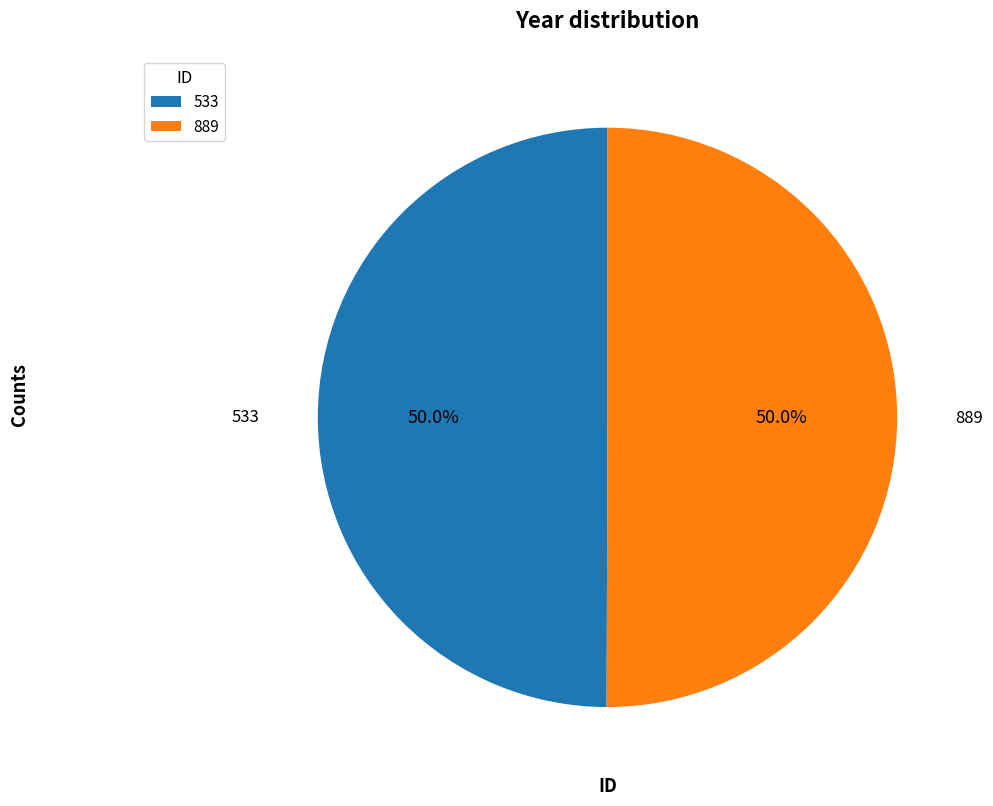

How much of the chart is everything except 889?

50.0%